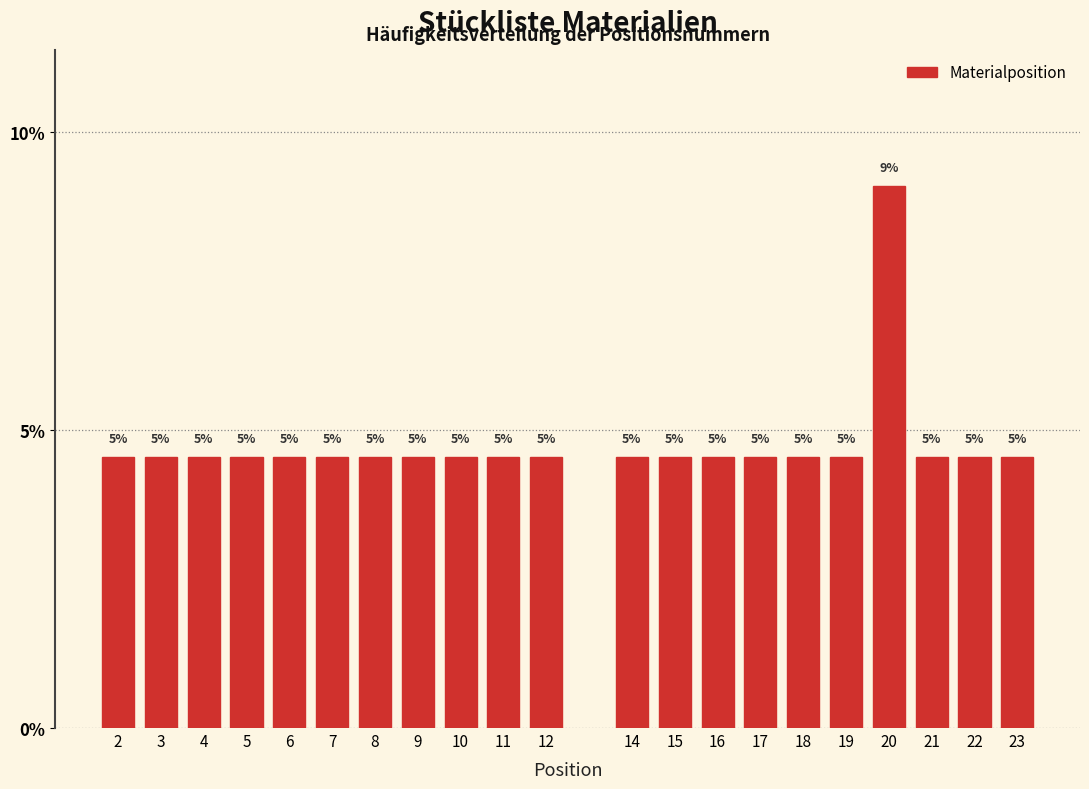

How many bars are there in total?

21